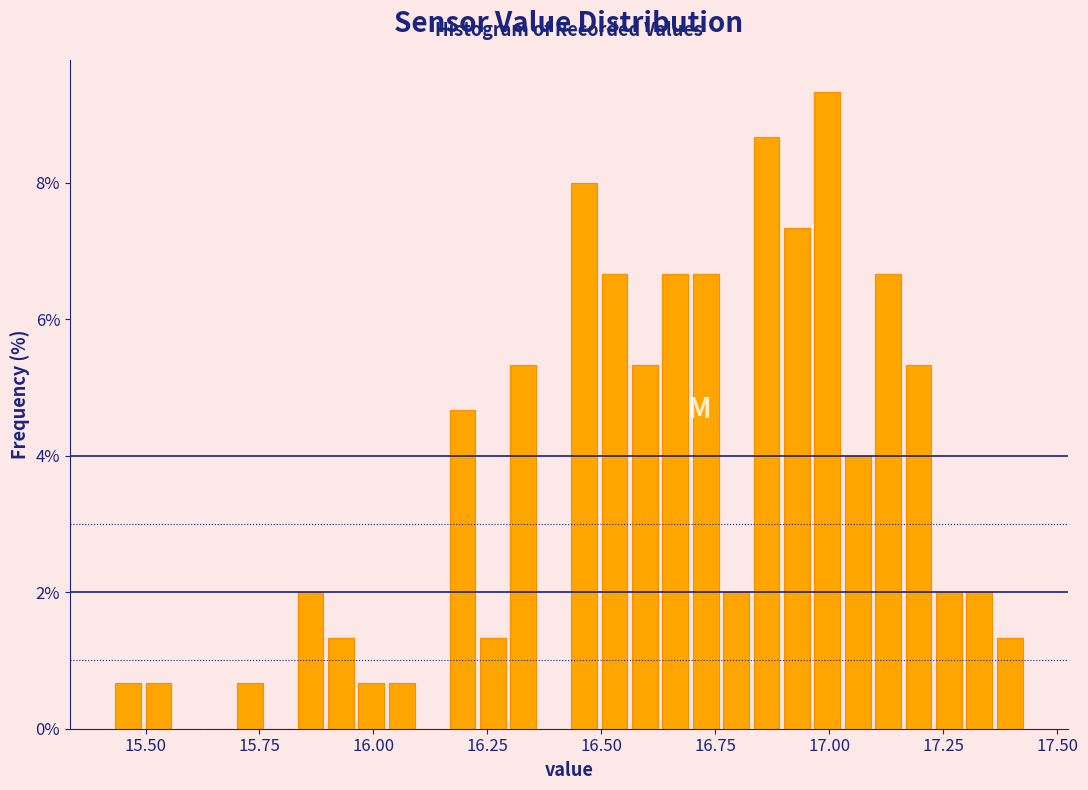

Read against the x-axis, roughly where is the centre of the tallest bar?

17.00